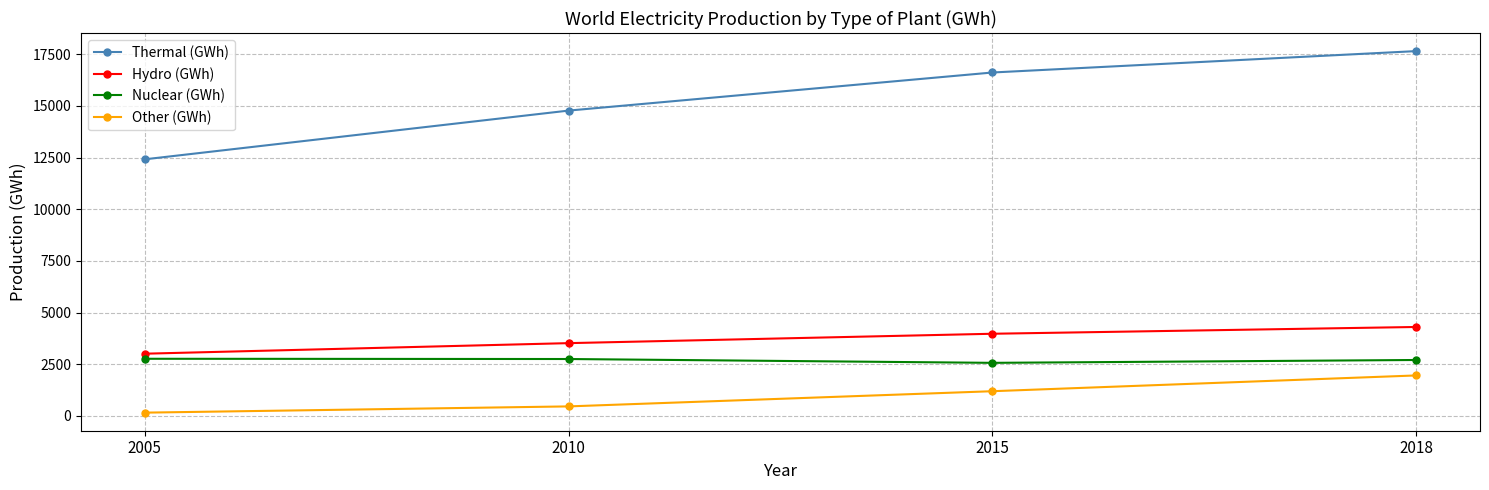

What is the difference between the maximum and second lowest values in the Hydro (GWh) series?

782